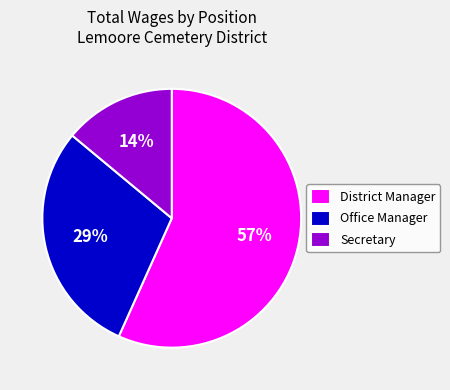

Count the number of slices in the pie.

3